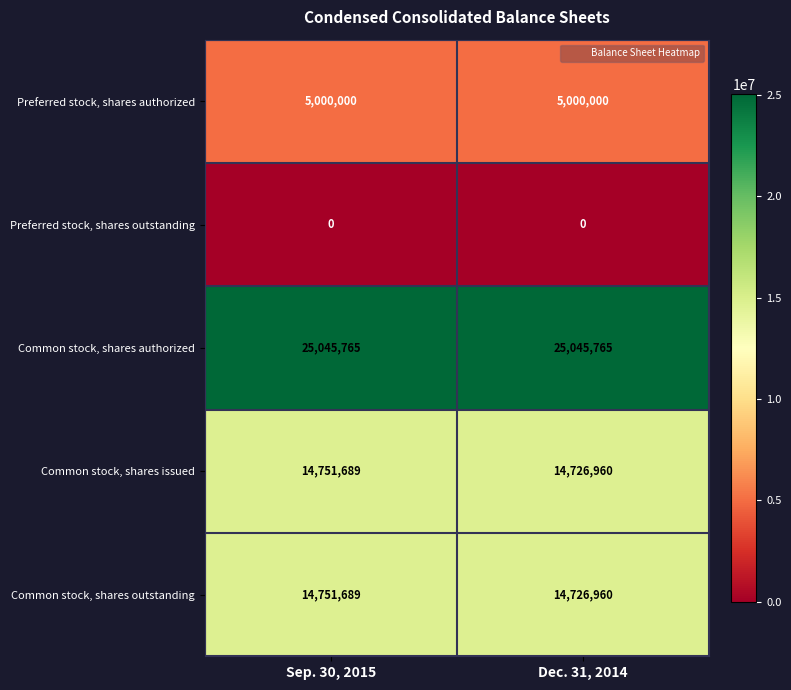

What is the maximum value shown in the chart?

25045765